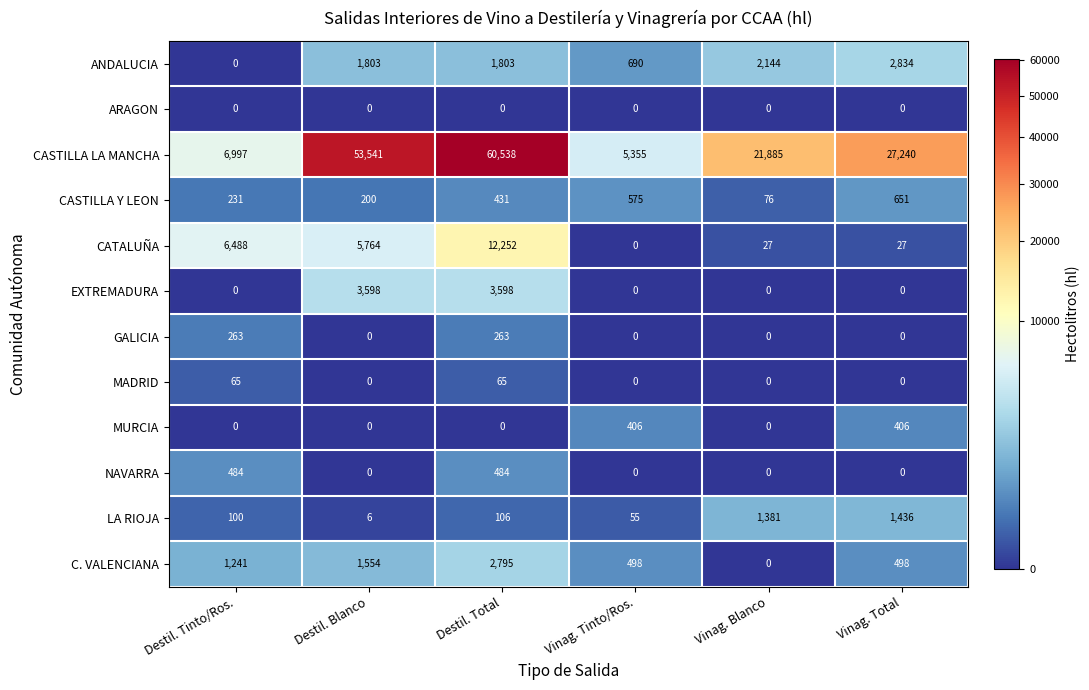

Rank the series by their maximum value, from lowest to highest.

ARAGON, MADRID, GALICIA, MURCIA, NAVARRA, CASTILLA Y LEON, LA RIOJA, C. VALENCIANA, ANDALUCIA, EXTREMADURA, CATALUÑA, CASTILLA LA MANCHA